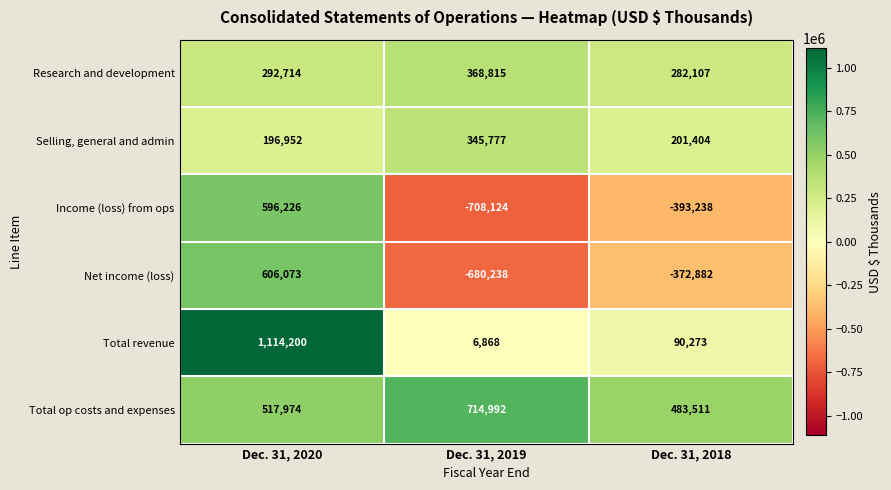

At how many categories does at least one series exceed 15457?

3